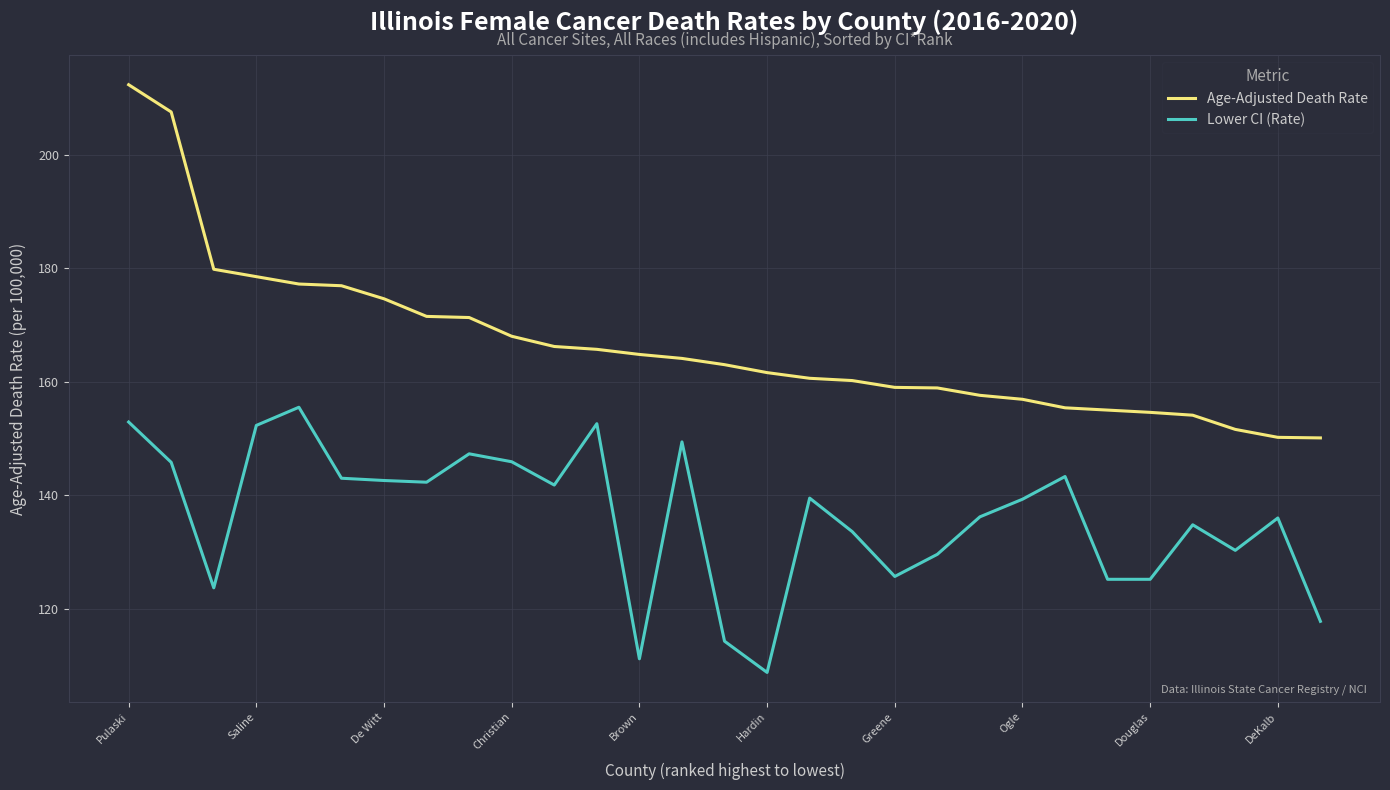

What is the minimum value for Lower CI (Rate)?

108.8